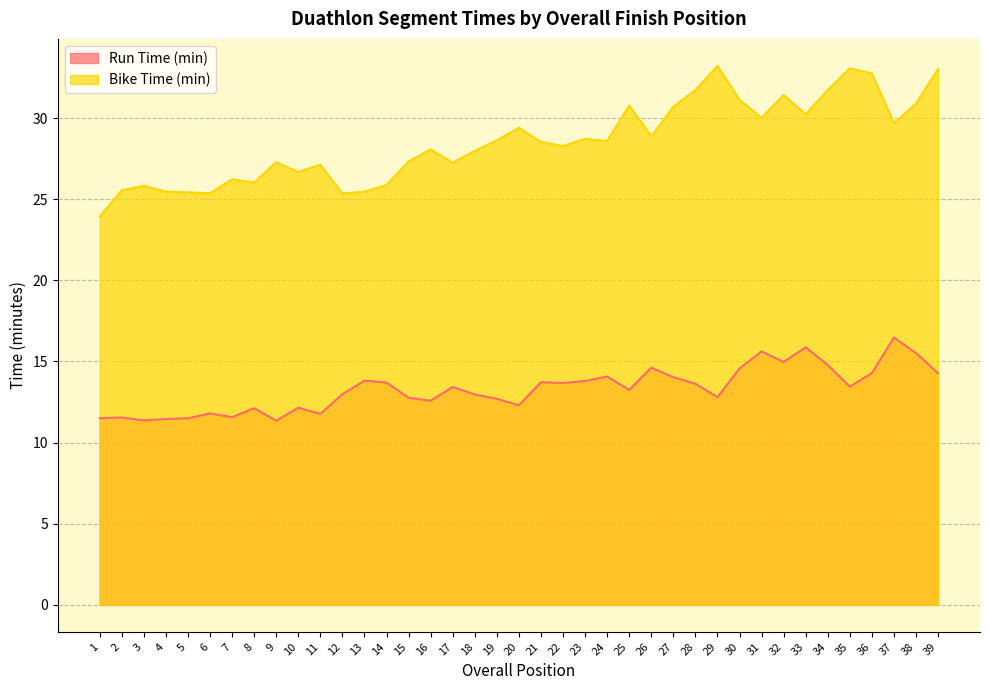

True or false: Run Time (min) has a value of 13.7 at 21.

True